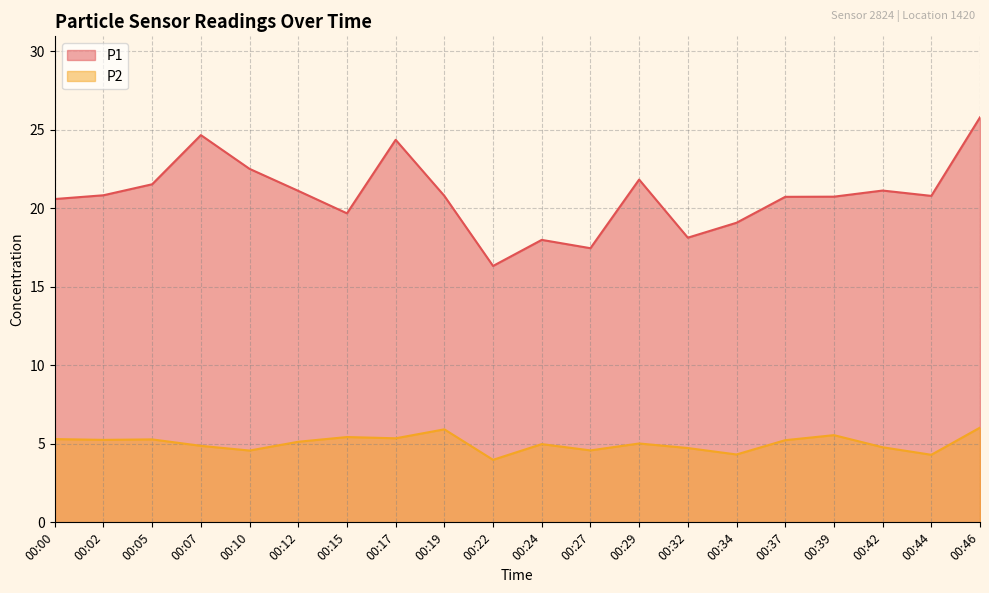

What is the spread (max minus min) of values at 00:10?

17.9